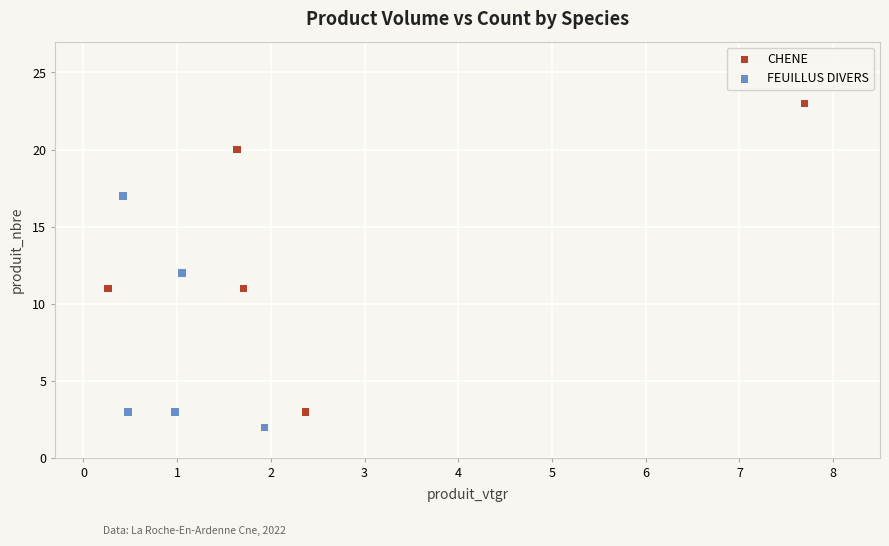

What are all the series names shown in the legend?

CHENE, FEUILLUS DIVERS